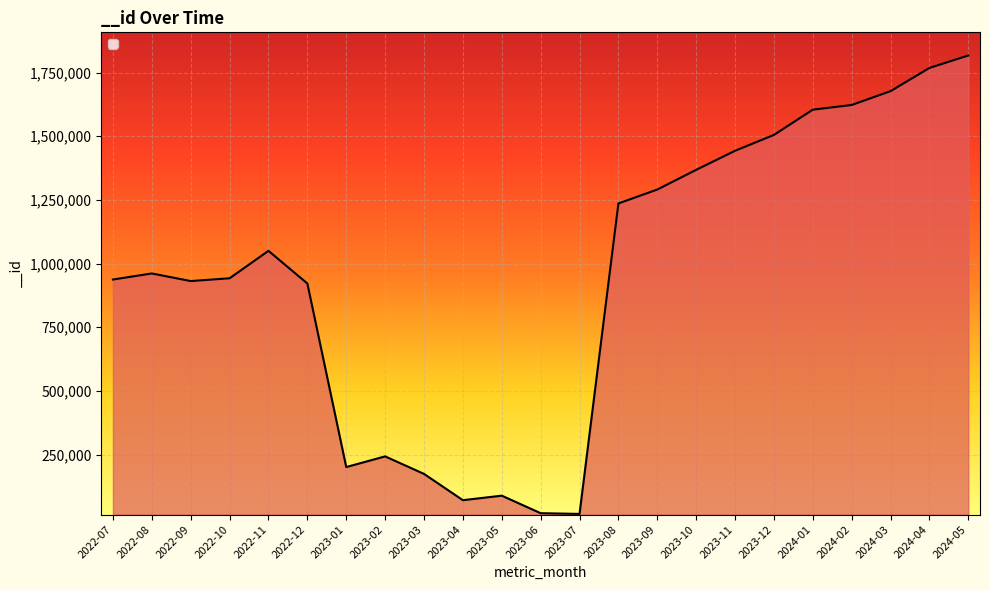

Which category has the highest value across all series?

2024-05